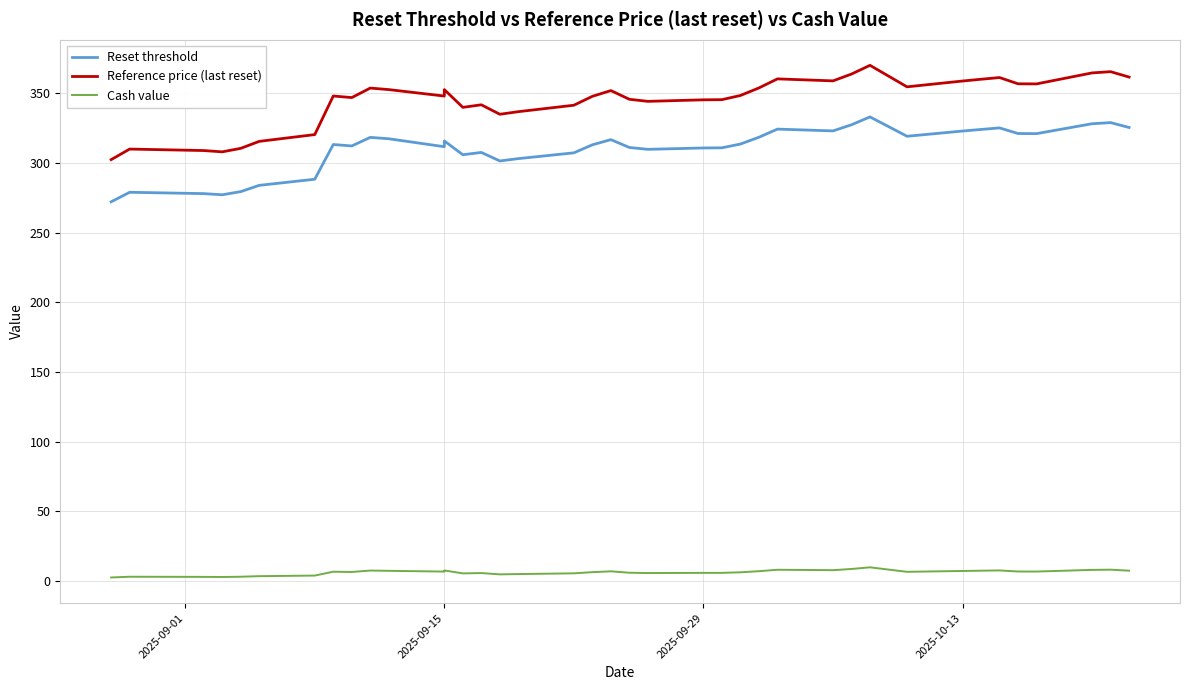

True or false: Reference price (last reset) and Reset threshold cross at least once.

False